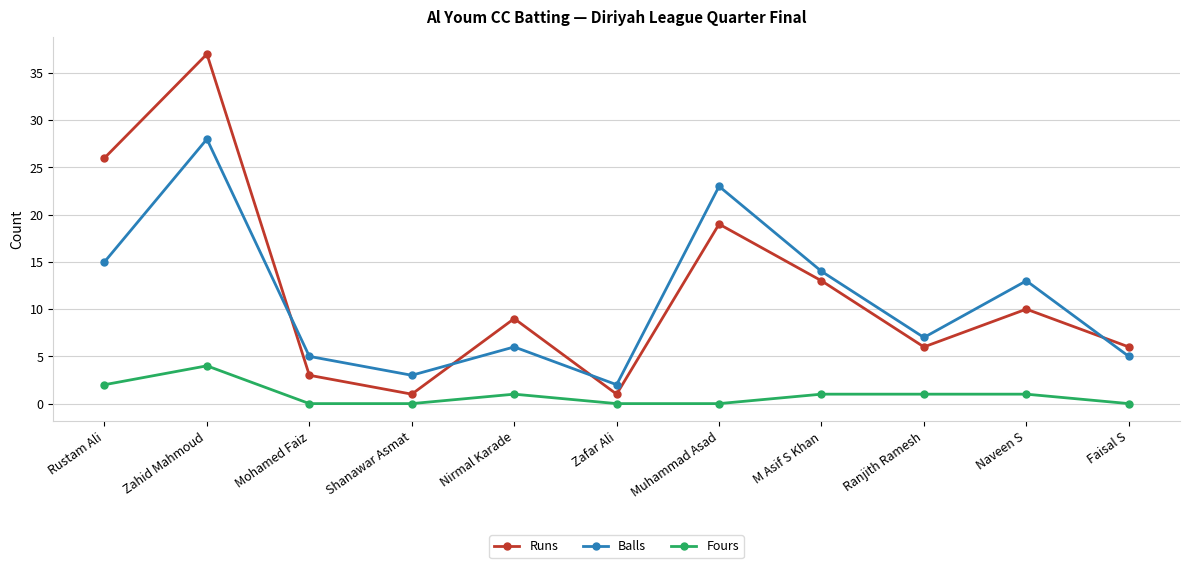

What is the spread (max minus min) of values at Naveen S?

12